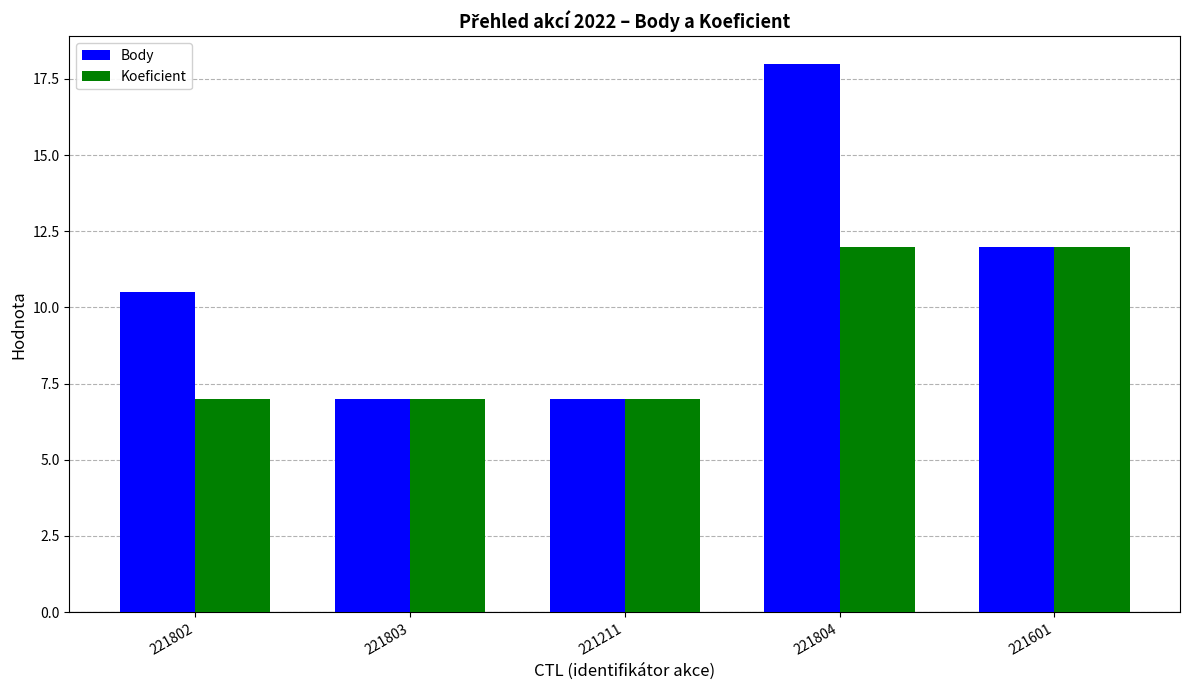

What is the label of the 3rd bar from the left?

221211